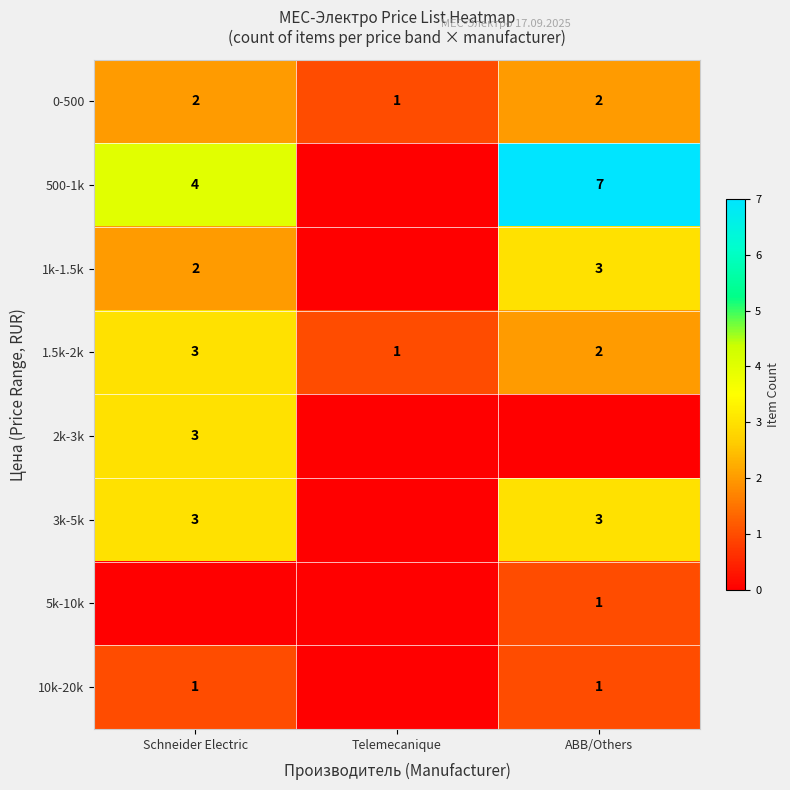

Is it true that 10k-20k equals 1 at ABB/Others?

True